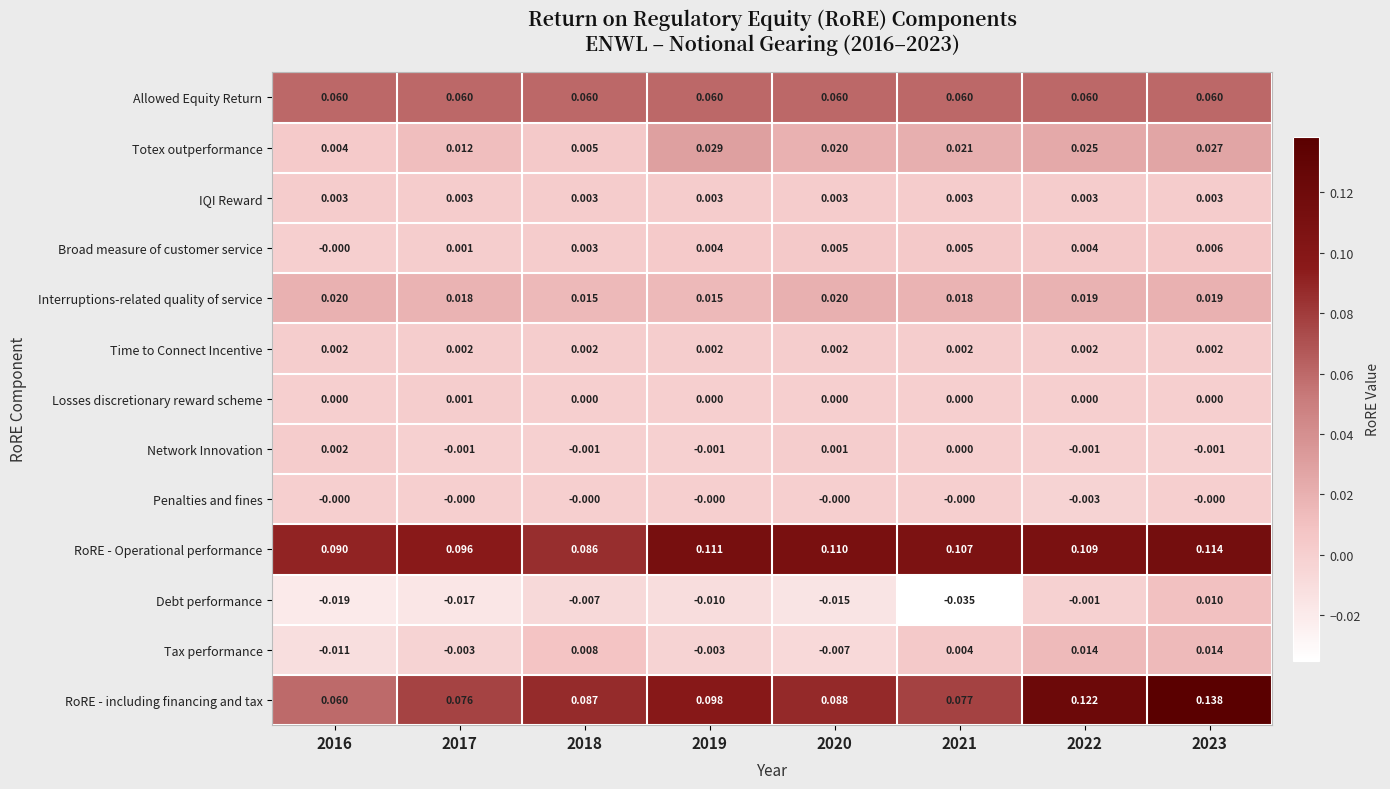

Which series has the widest spread of values?

RoRE - including financing and tax